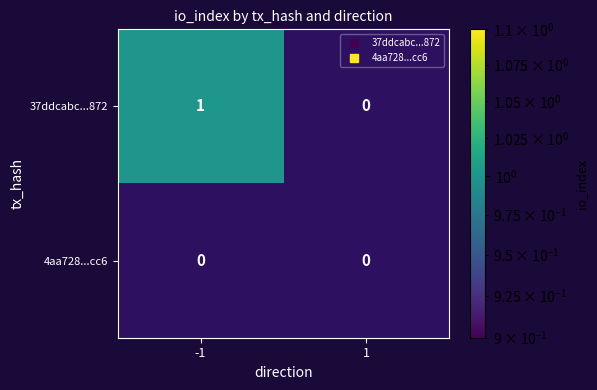

Which series changed the most between -1 and 1?

37ddcabc...872